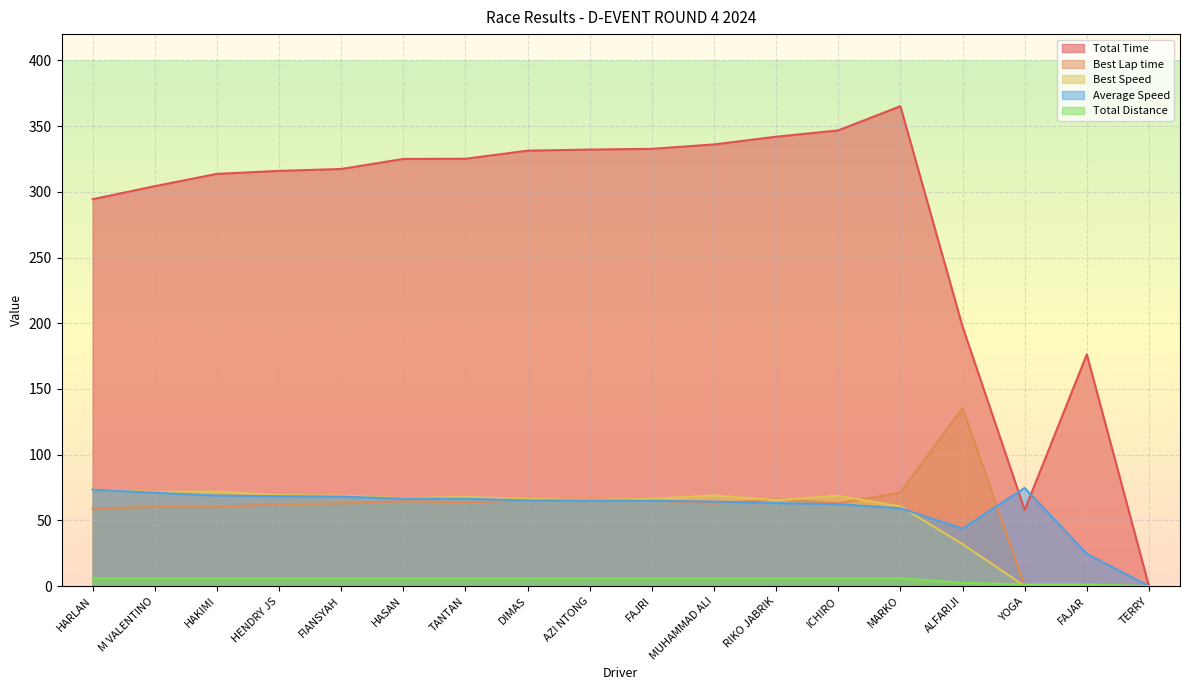

Reading left to right, list all the values displayed in this chart.

Total Time: HARLAN=294.4	M VALENTINO=304.3	HAKIMI=313.7	HENDRY JS=315.9	FIANSYAH=317.4	HASAN=325.0	TANTAN=325.2	DIMAS=331.3	AZI NTONG=332.1	FAJRI=332.7	MUHAMMAD ALI=336.1	RIKO JABRIK=341.9	ICHIRO=346.7	MARKO=365.2	ALFARIJI=197.5	YOGA=57.9	FAJAR=176.3	TERRY=0.0
Best Lap time: HARLAN=58.8	M VALENTINO=60.3	HAKIMI=60.0	HENDRY JS=62.4	FIANSYAH=62.9	HASAN=64.6	TANTAN=63.7	DIMAS=65.2	AZI NTONG=65.9	FAJRI=65.1	MUHAMMAD ALI=62.7	RIKO JABRIK=66.1	ICHIRO=62.9	MARKO=71.2	ALFARIJI=135.4	YOGA=0.0	FAJAR=0.0	TERRY=0.0
Best Speed: HARLAN=73.5	M VALENTINO=71.6	HAKIMI=71.9	HENDRY JS=69.3	FIANSYAH=68.7	HASAN=66.9	TANTAN=67.8	DIMAS=66.3	AZI NTONG=65.6	FAJRI=66.3	MUHAMMAD ALI=68.9	RIKO JABRIK=65.4	ICHIRO=68.7	MARKO=60.7	ALFARIJI=31.9	YOGA=0.0	FAJAR=0.0	TERRY=0.0
Average Speed: HARLAN=73.4	M VALENTINO=71.0	HAKIMI=68.9	HENDRY JS=68.4	FIANSYAH=68.1	HASAN=66.5	TANTAN=66.4	DIMAS=65.2	AZI NTONG=65.0	FAJRI=64.9	MUHAMMAD ALI=64.3	RIKO JABRIK=63.2	ICHIRO=62.3	MARKO=59.2	ALFARIJI=43.8	YOGA=74.7	FAJAR=24.5	TERRY=0.0
Total Distance: HARLAN=6.0	M VALENTINO=6.0	HAKIMI=6.0	HENDRY JS=6.0	FIANSYAH=6.0	HASAN=6.0	TANTAN=6.0	DIMAS=6.0	AZI NTONG=6.0	FAJRI=6.0	MUHAMMAD ALI=6.0	RIKO JABRIK=6.0	ICHIRO=6.0	MARKO=6.0	ALFARIJI=2.4	YOGA=1.2	FAJAR=1.2	TERRY=0.0